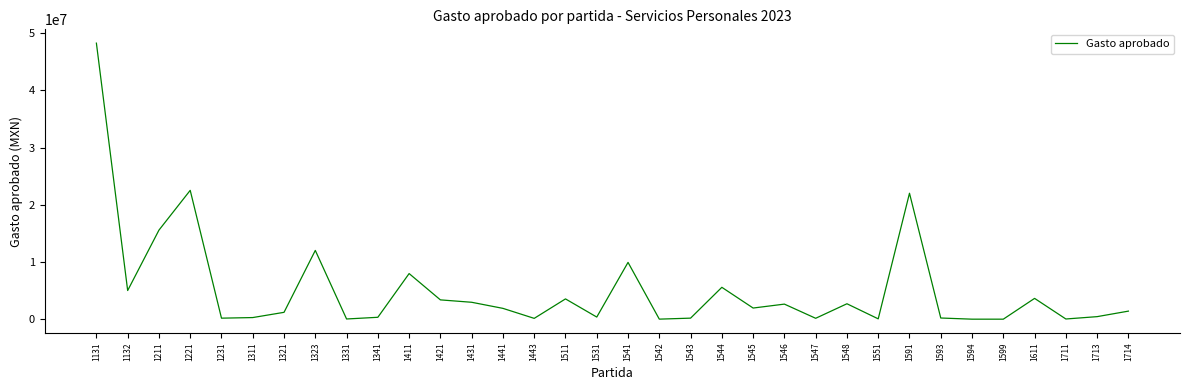

Approximately how many times larger is the value at 1411 compared to 1714?

5.5